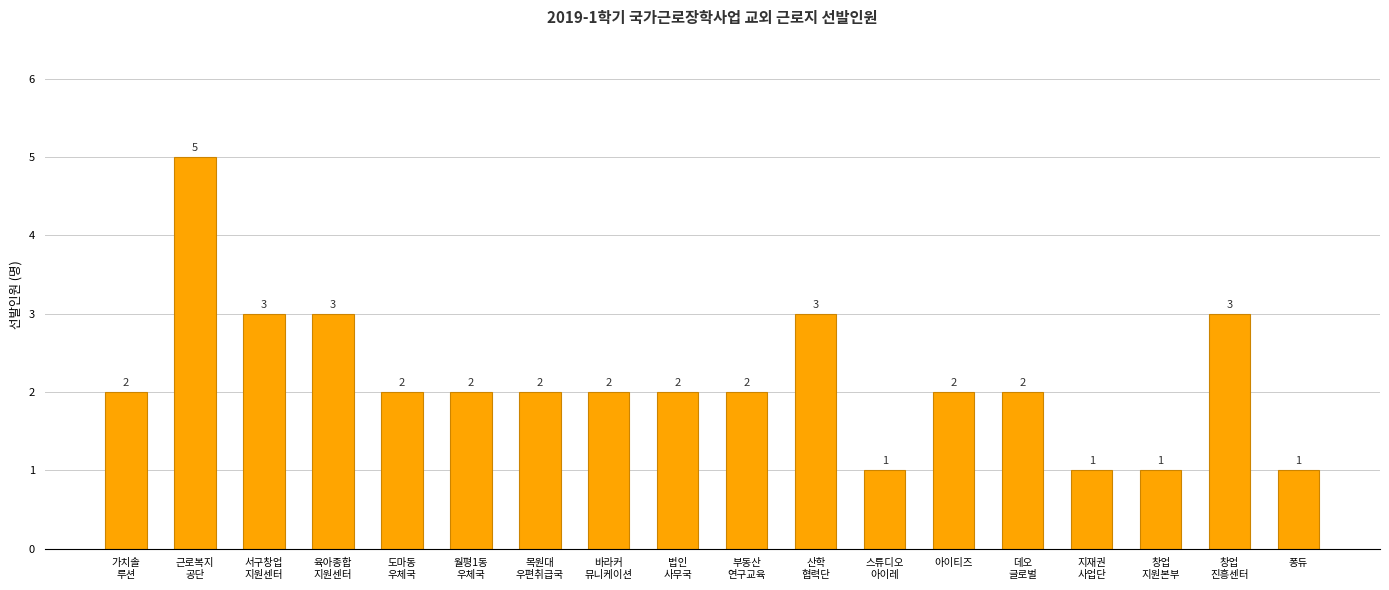

Approximately how many times larger is the value at 근로복지
공단 compared to 산학
협력단?

1.7